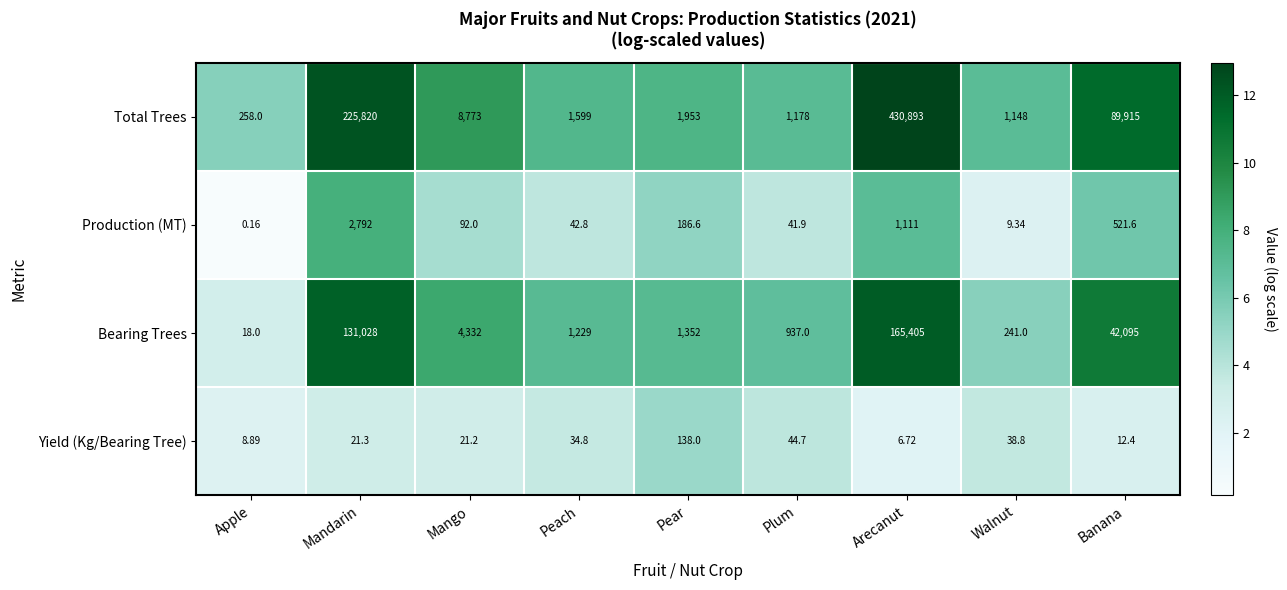

List the series in order of their peak value, lowest first.

Yield (Kg/Bearing Tree), Production (MT), Bearing Trees, Total Trees